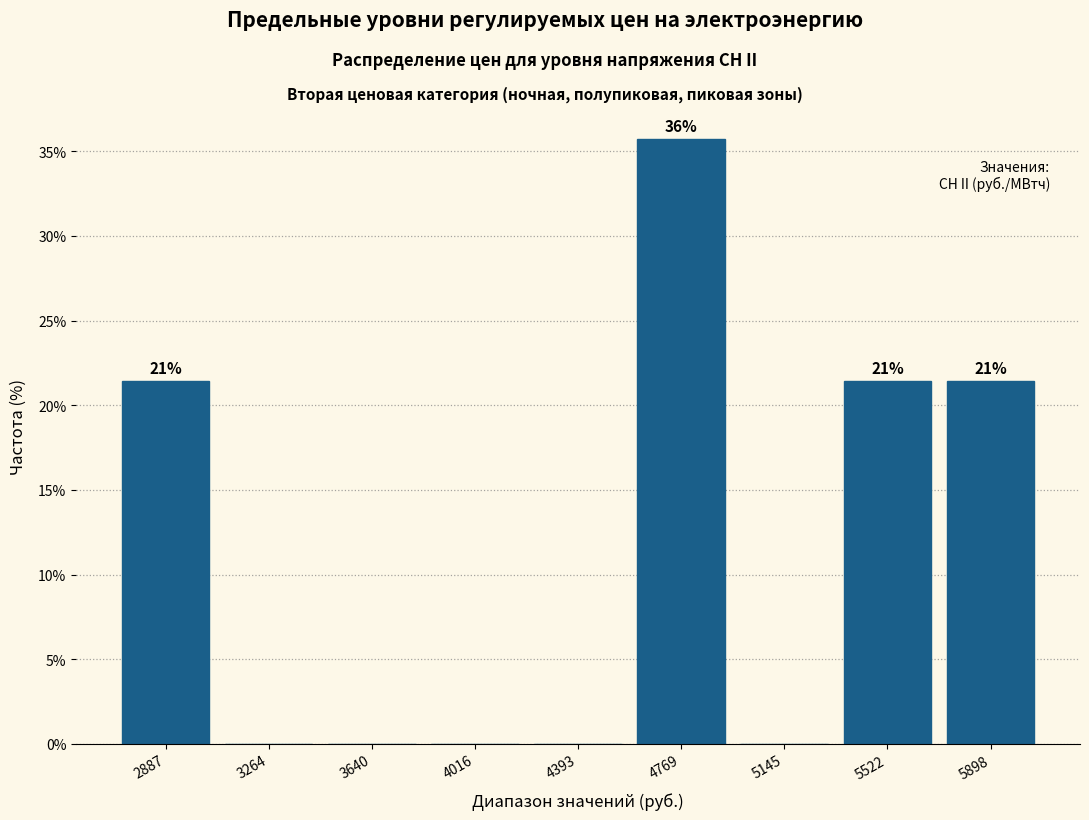

Over which range of the x-axis is the bar tallest?

4600 to 4950